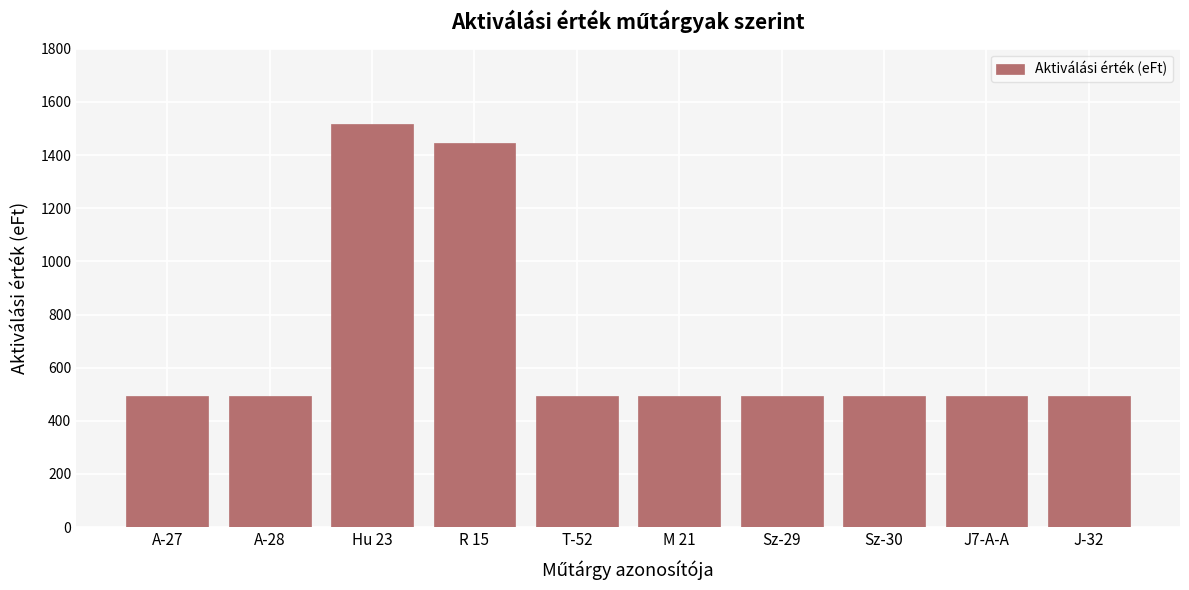

What position from the left is J7-A-A?

9